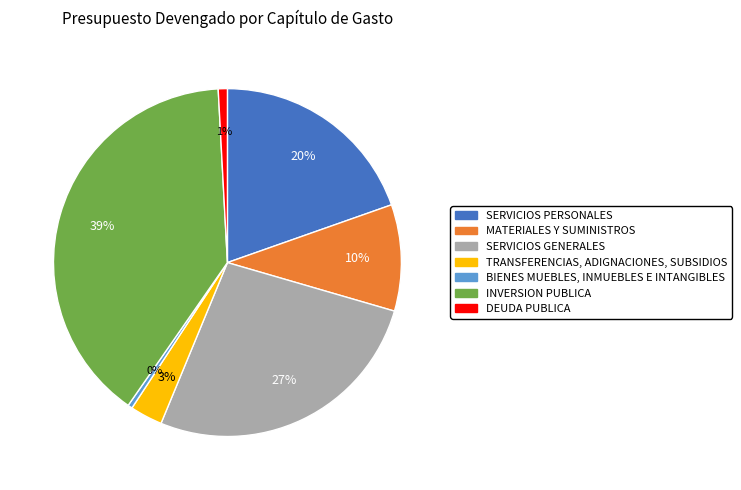

Rank the categories by value from highest to lowest.

INVERSION PUBLICA, SERVICIOS GENERALES, SERVICIOS PERSONALES, MATERIALES Y SUMINISTROS, TRANSFERENCIAS, ADIGNACIONES, SUBSIDIOS, DEUDA PUBLICA, BIENES MUEBLES, INMUEBLES E INTANGIBLES